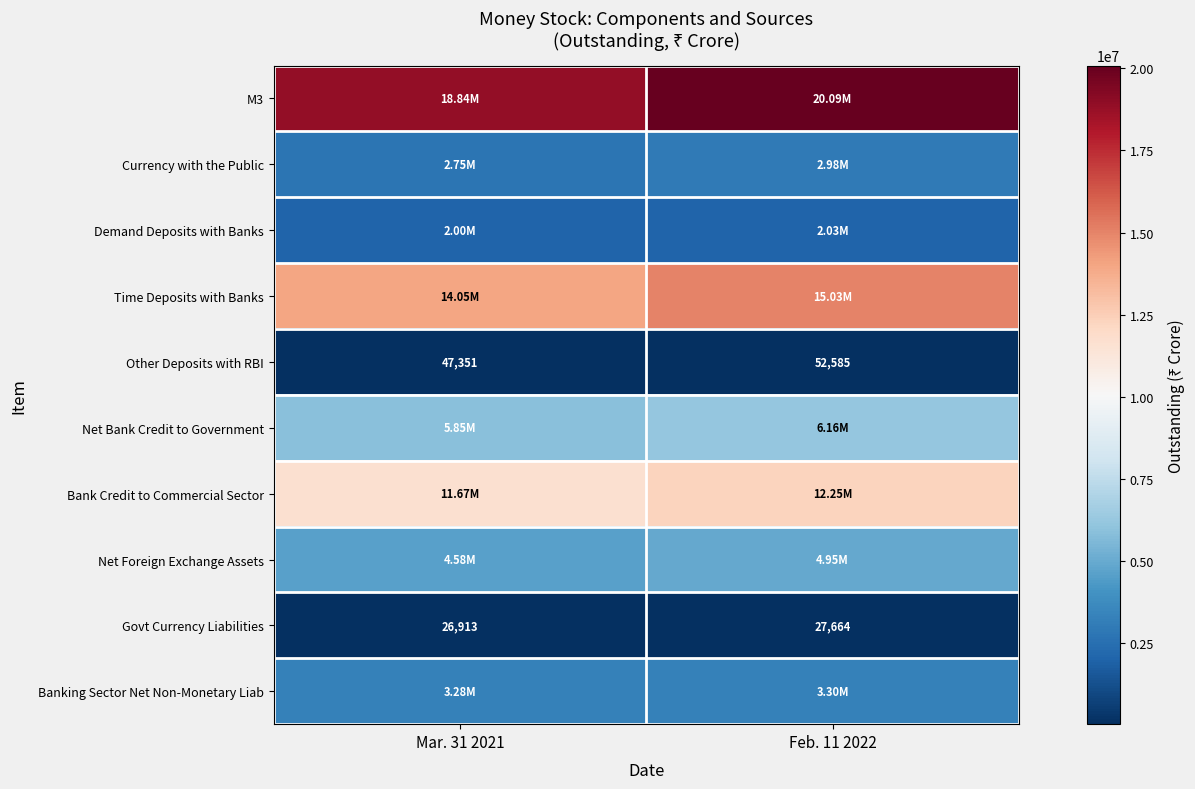

What is the smallest value displayed?

26913